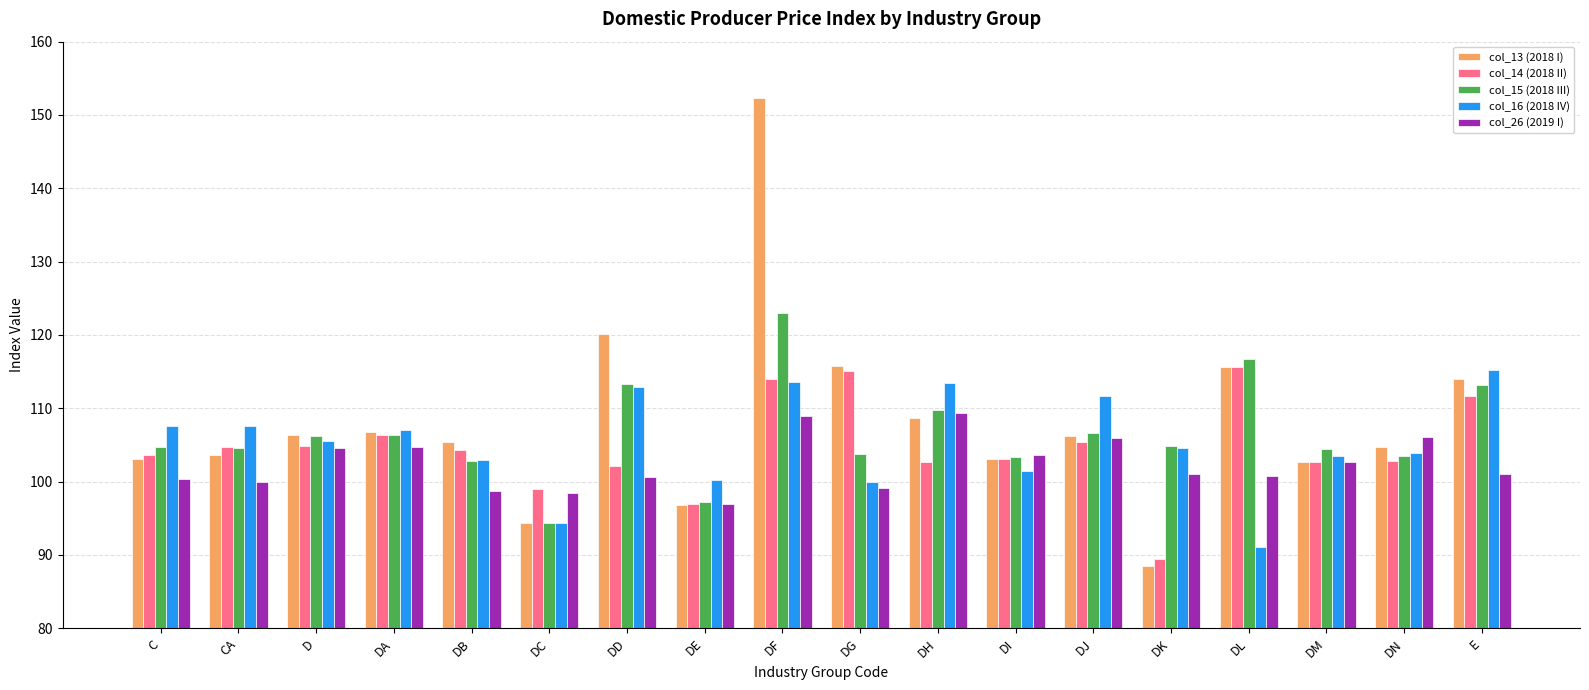

What is the spread (max minus min) of values at DE?

3.4